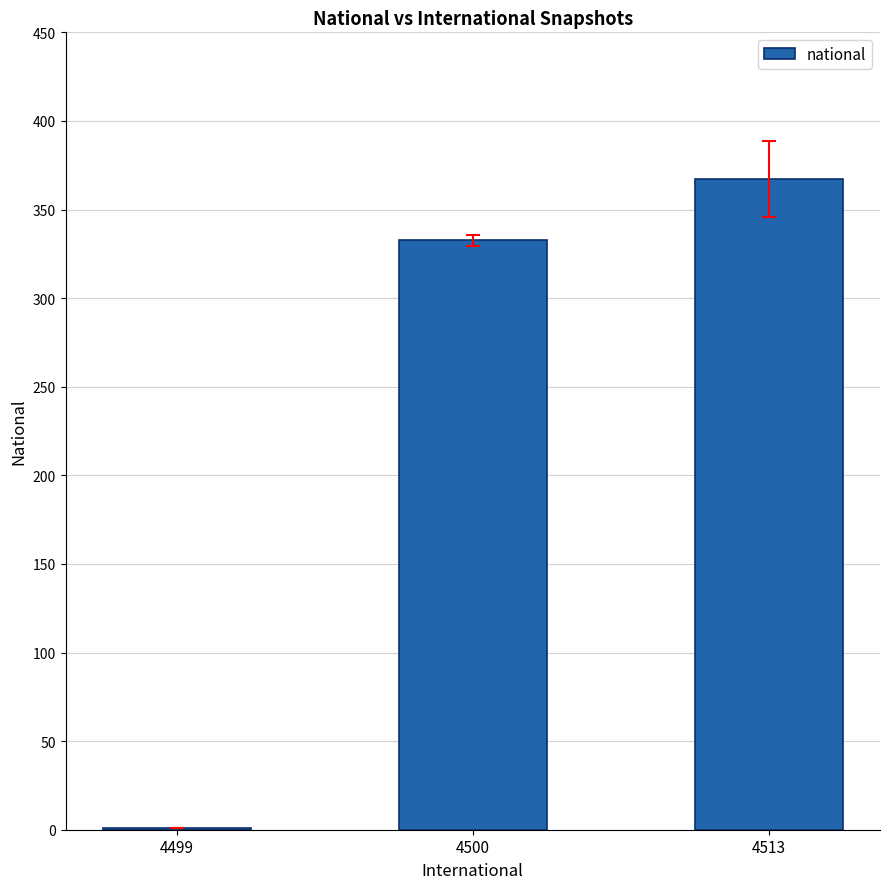

What is the difference between the values at 4500 and 4513?

34.7